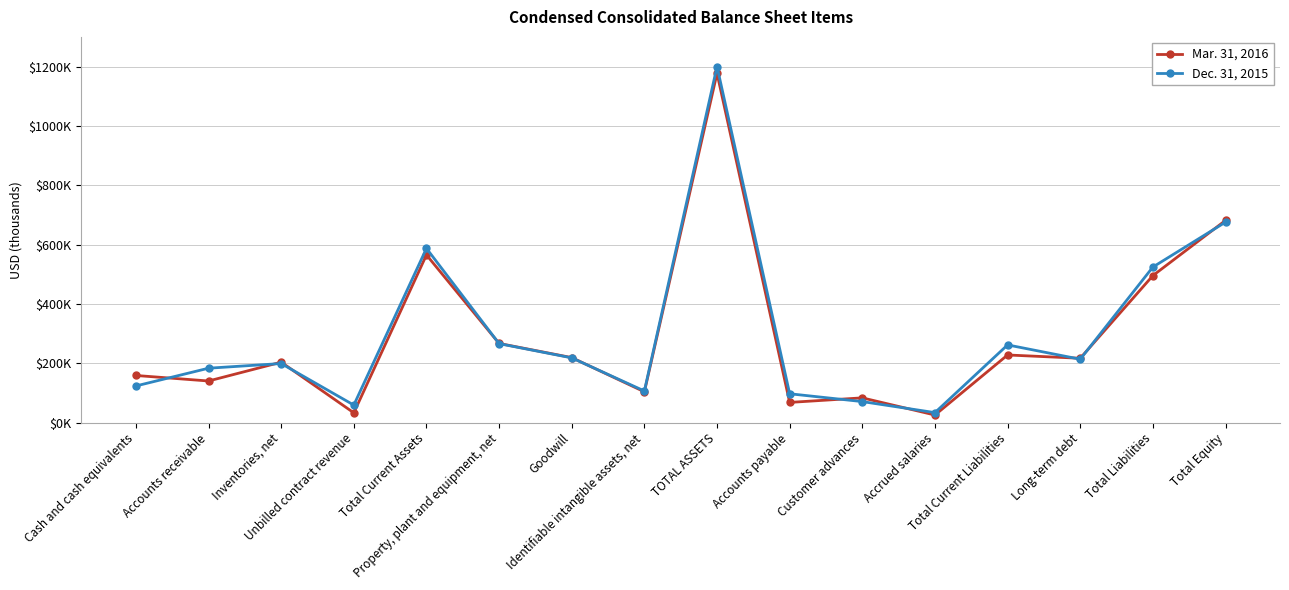

At Total Current Assets, list the series in order from smallest to largest.

Mar. 31, 2016, Dec. 31, 2015